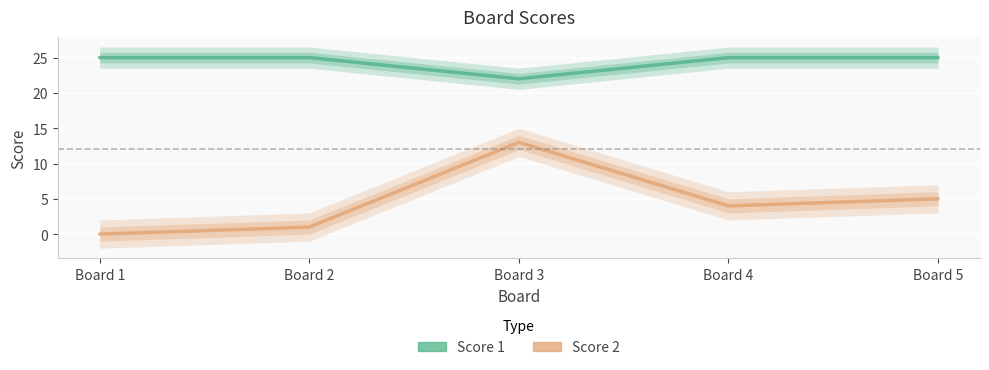

Which series changed the most between Board 3 and Board 5?

Score 2